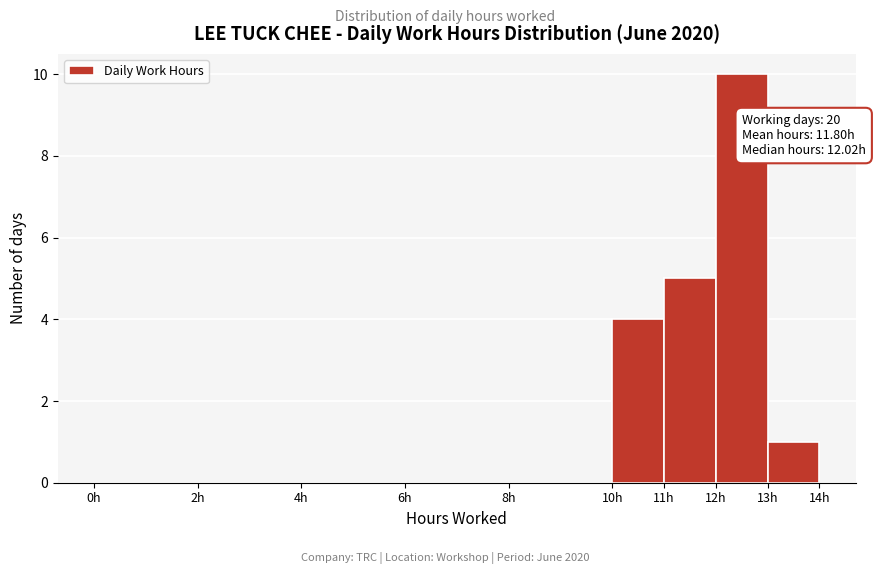

Over which range of the x-axis is the bar tallest?

12 to 13